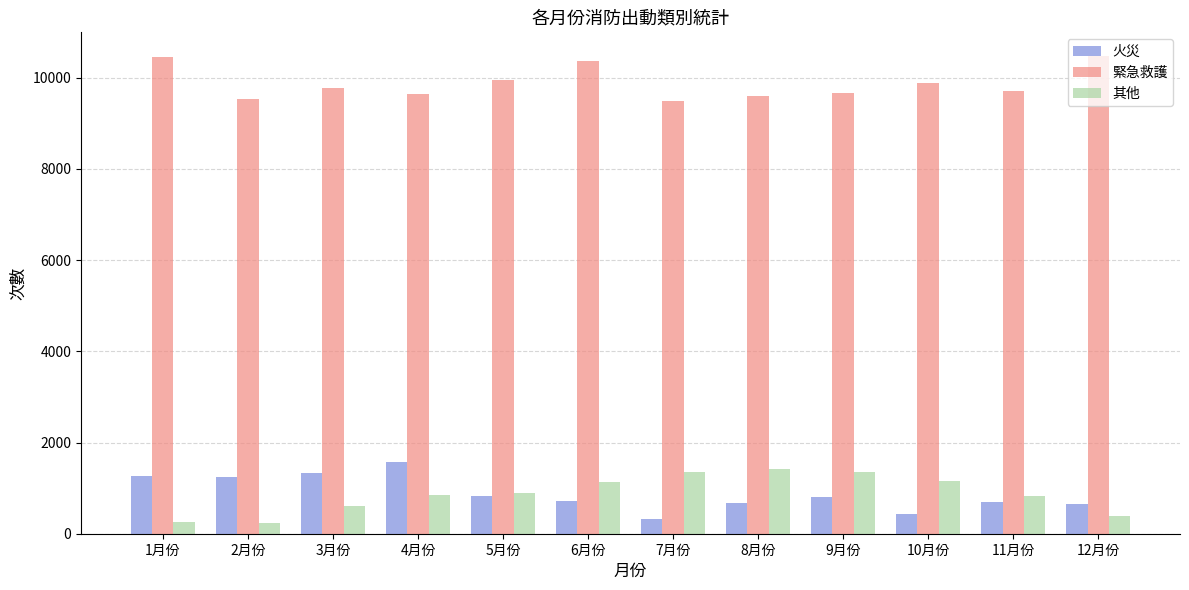

What is the total value across all series at 3月份?

11721